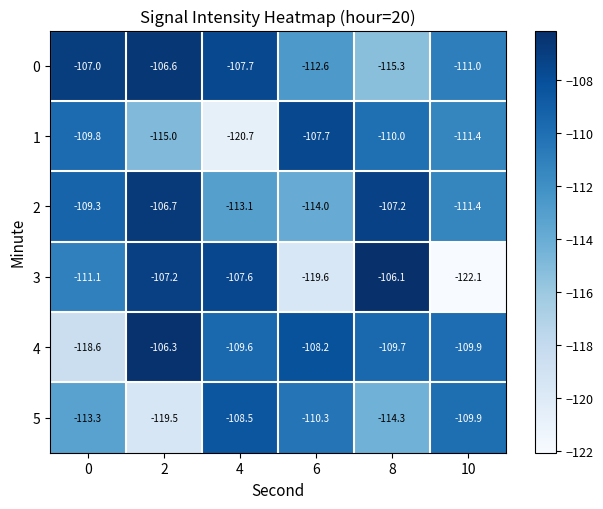

What is the minimum value for 1?

-120.7